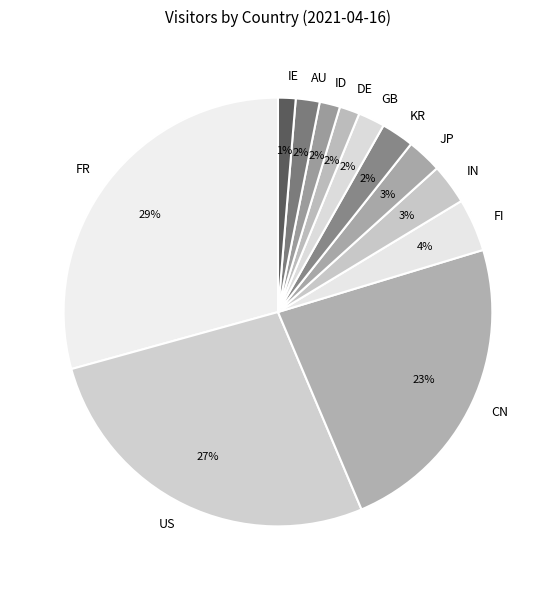

Which category has the biggest portion of the pie?

FR